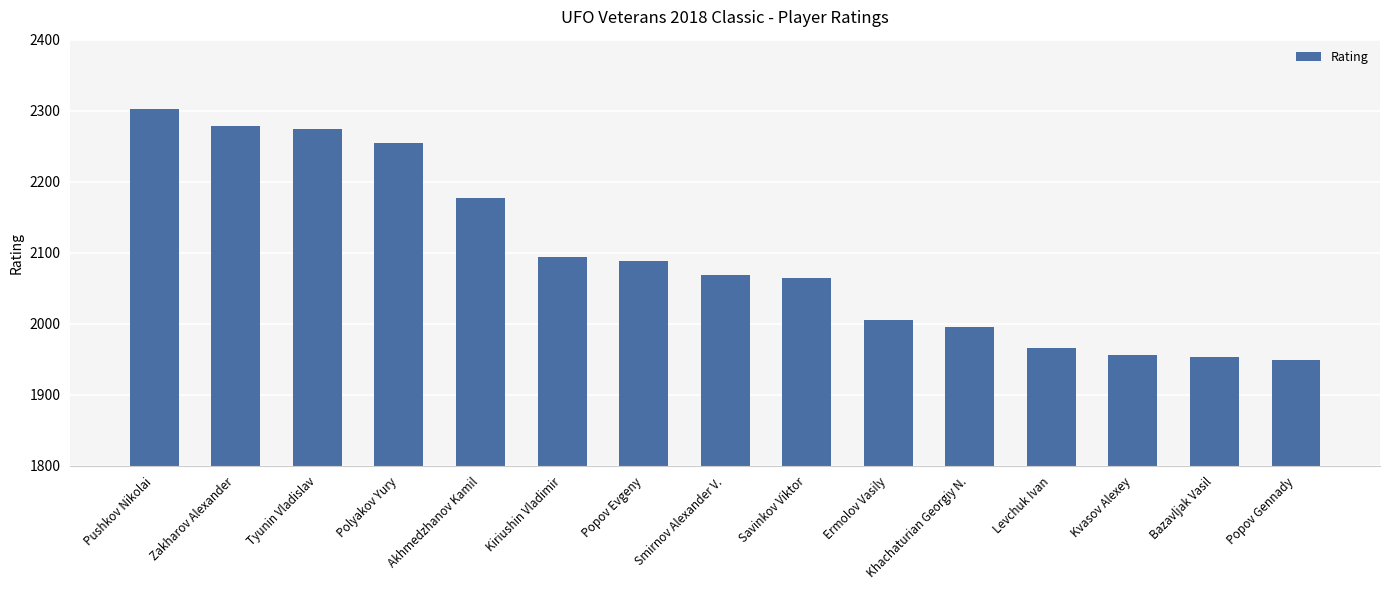

Approximately how many times larger is the value at Kiriushin Vladimir compared to Popov Evgeny?

1.0